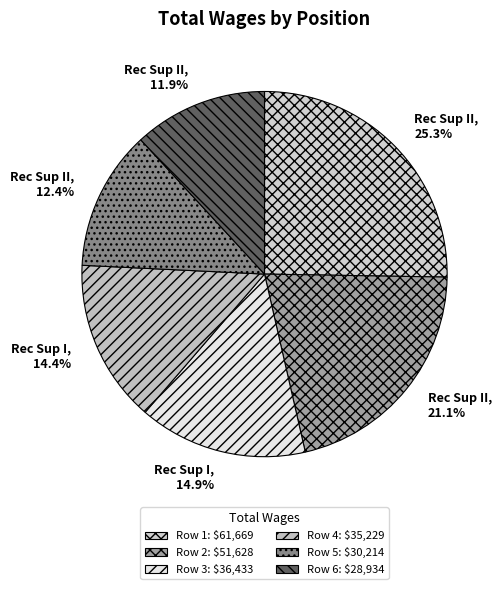

How many segments does this pie chart have?

6